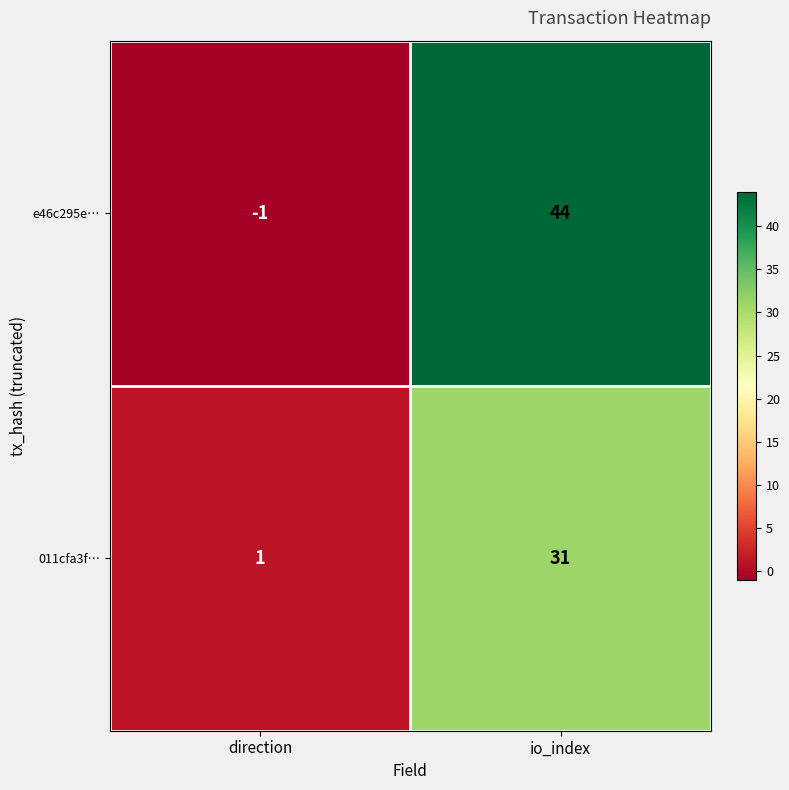

Reading left to right, what are all the values shown in this chart?

e46c295e…: direction=-1	io_index=44
011cfa3f…: direction=1	io_index=31